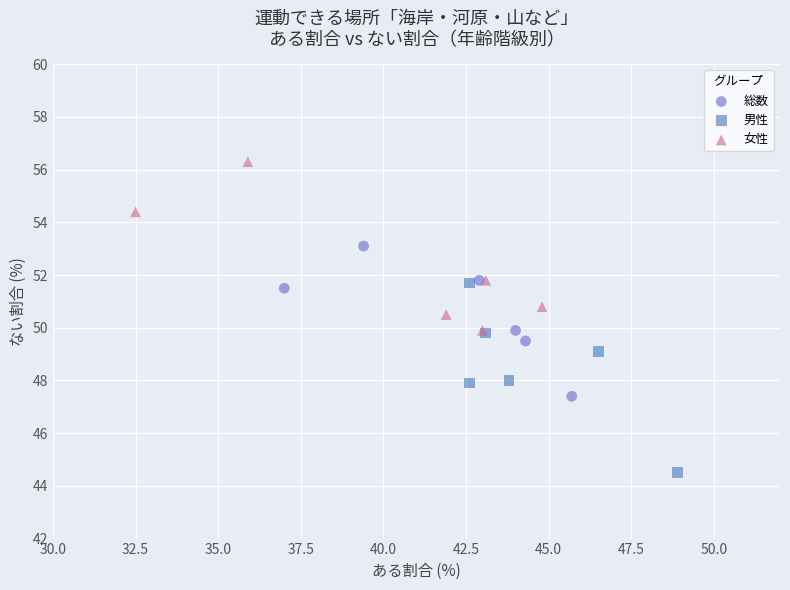

Which series has the widest spread of Y values?

男性